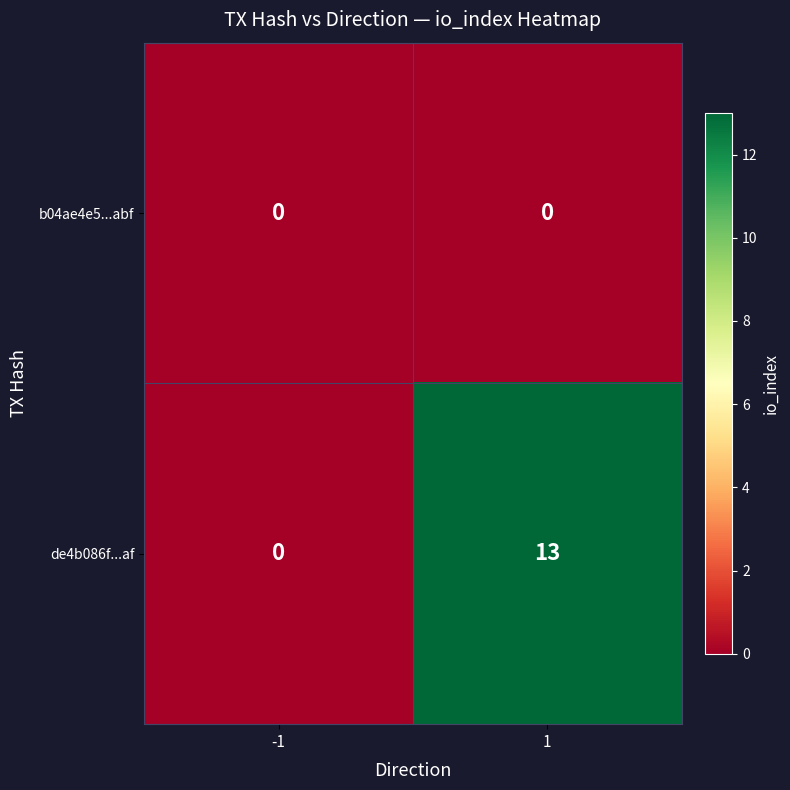

What is the maximum value shown in the chart?

13